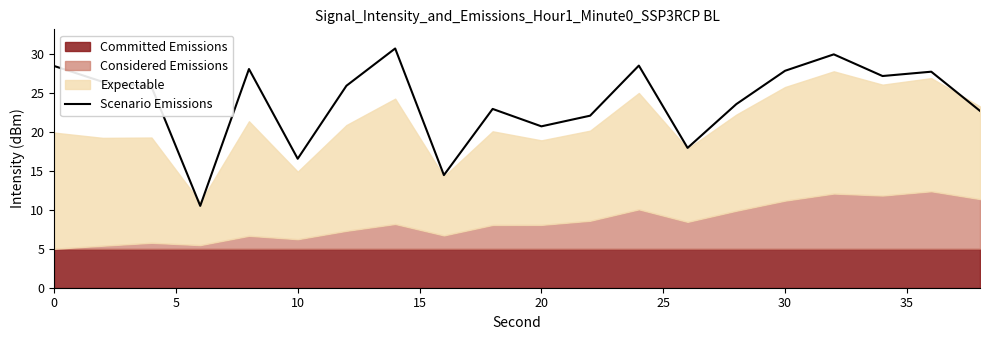

Where is Scenario Emissions nearest to the value 20?

20